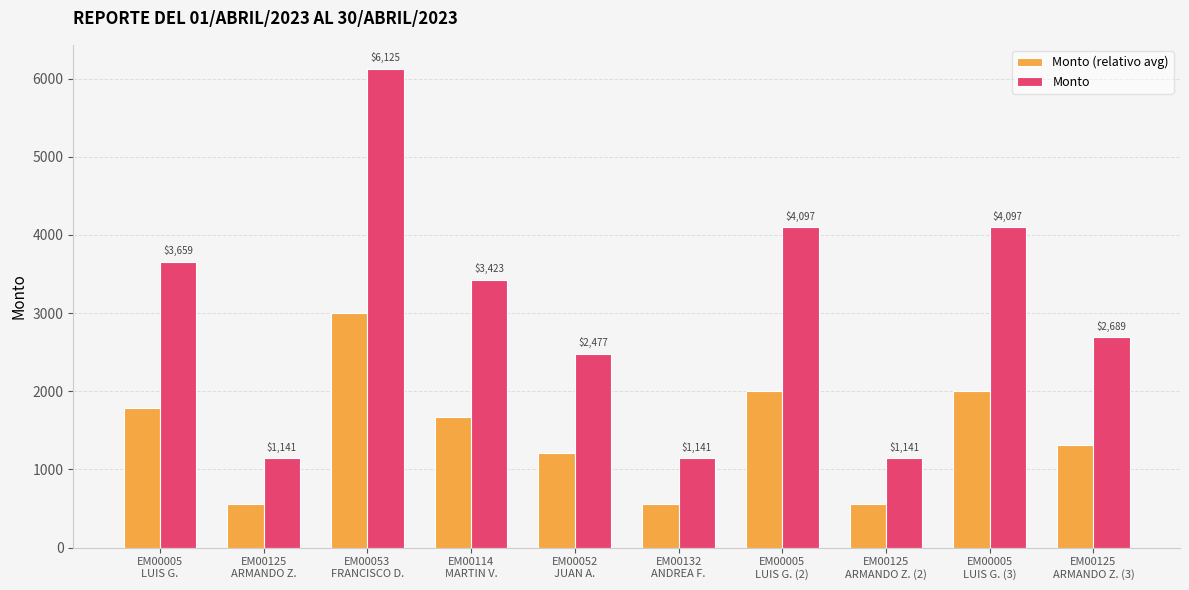

True or false: Monto has a value of 3659.1 at EM00005
LUIS G..

True